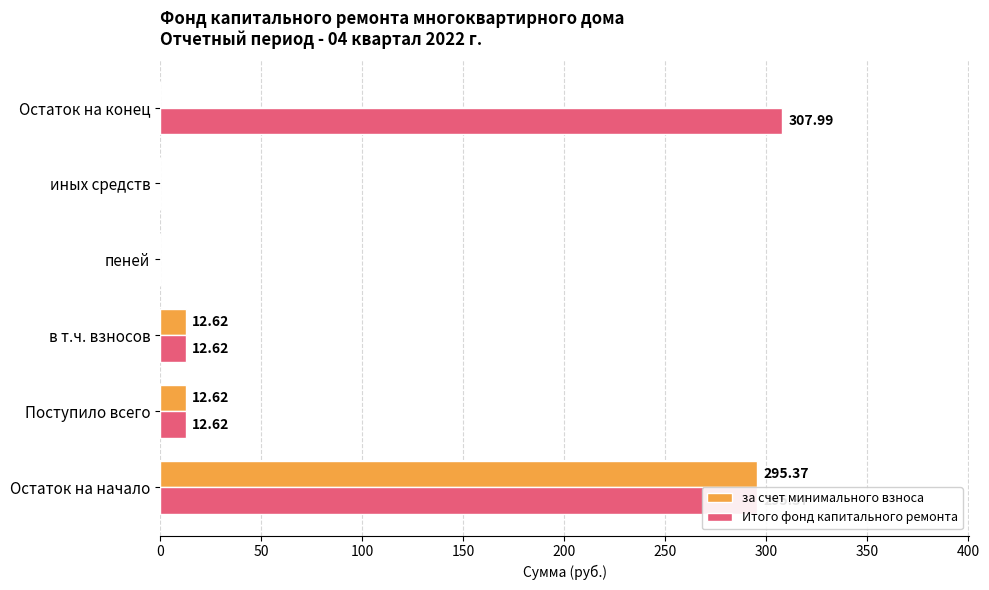

What is the sum of all Итого фонд капитального ремонта values?

628.6